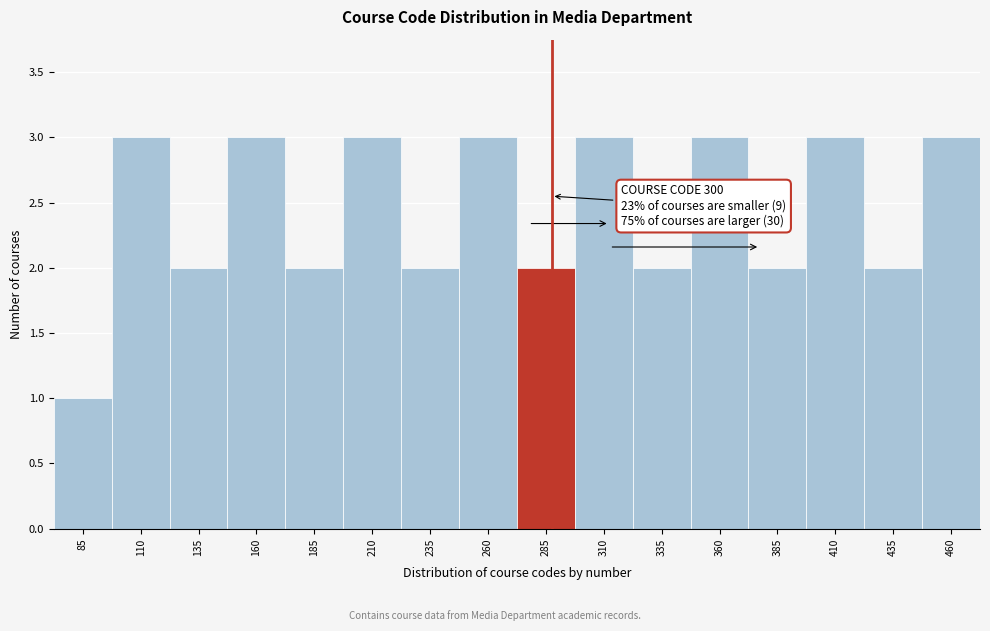

Reading right to left, transcribe all the data shown in this chart.

460=3	435=2	410=3	385=2	360=3	335=2	310=3	285=2	260=3	235=2	210=3	185=2	160=3	135=2	110=3	85=1